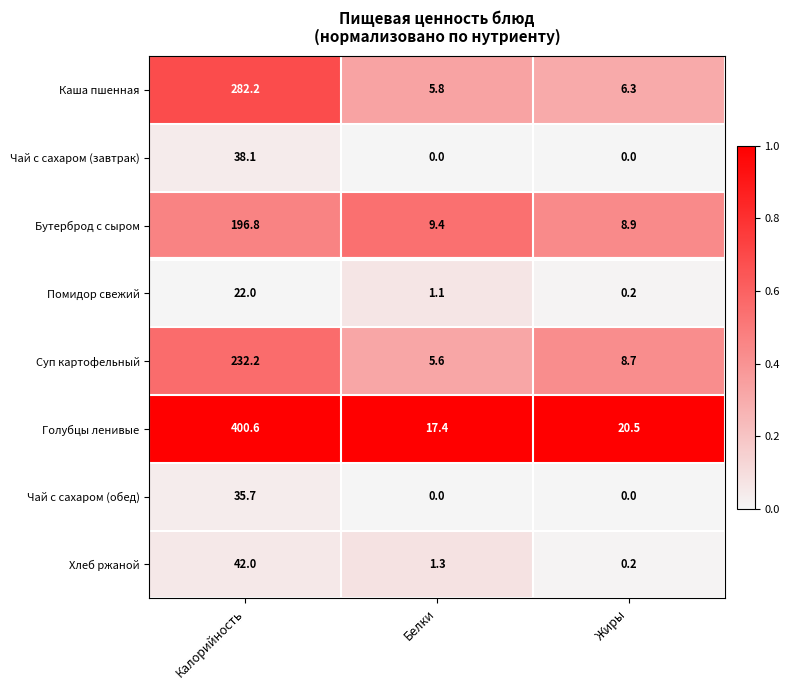

Reading right to left, list all the values displayed in this chart.

Каша пшенная: 6.3	5.8	282.2
Чай с сахаром (завтрак): 0.0	0.0	38.1
Бутерброд с сыром: 8.9	9.4	196.8
Помидор свежий: 0.2	1.1	22.0
Суп картофельный: 8.7	5.6	232.2
Голубцы ленивые: 20.5	17.4	400.6
Чай с сахаром (обед): 0.0	0.0	35.7
Хлеб ржаной: 0.2	1.3	42.0